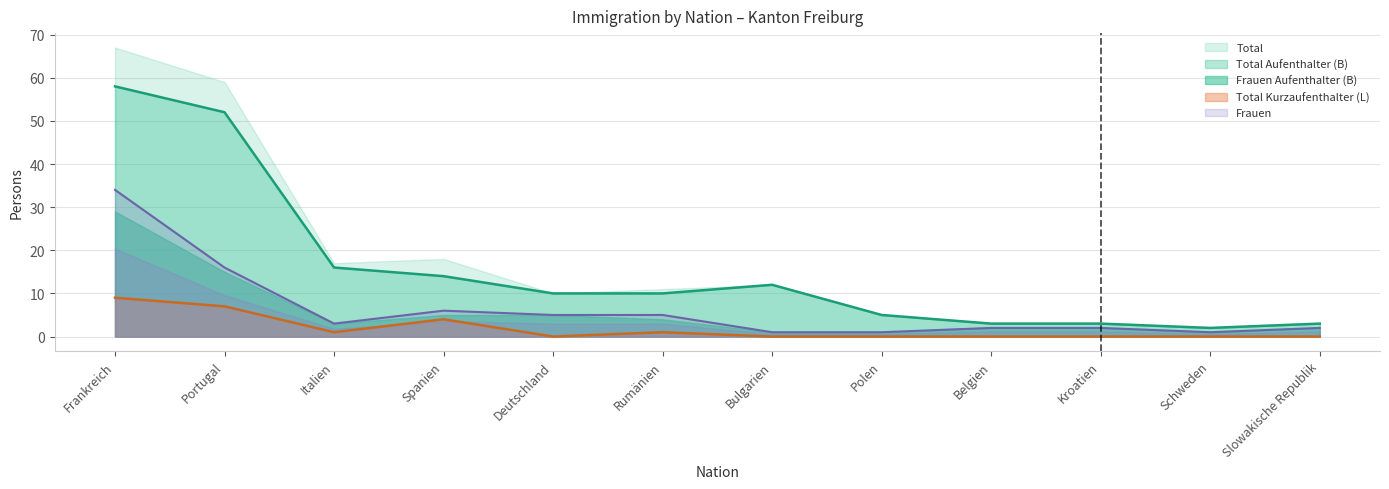

At which label is Total Aufenthalter (B) closest to 30?

Italien